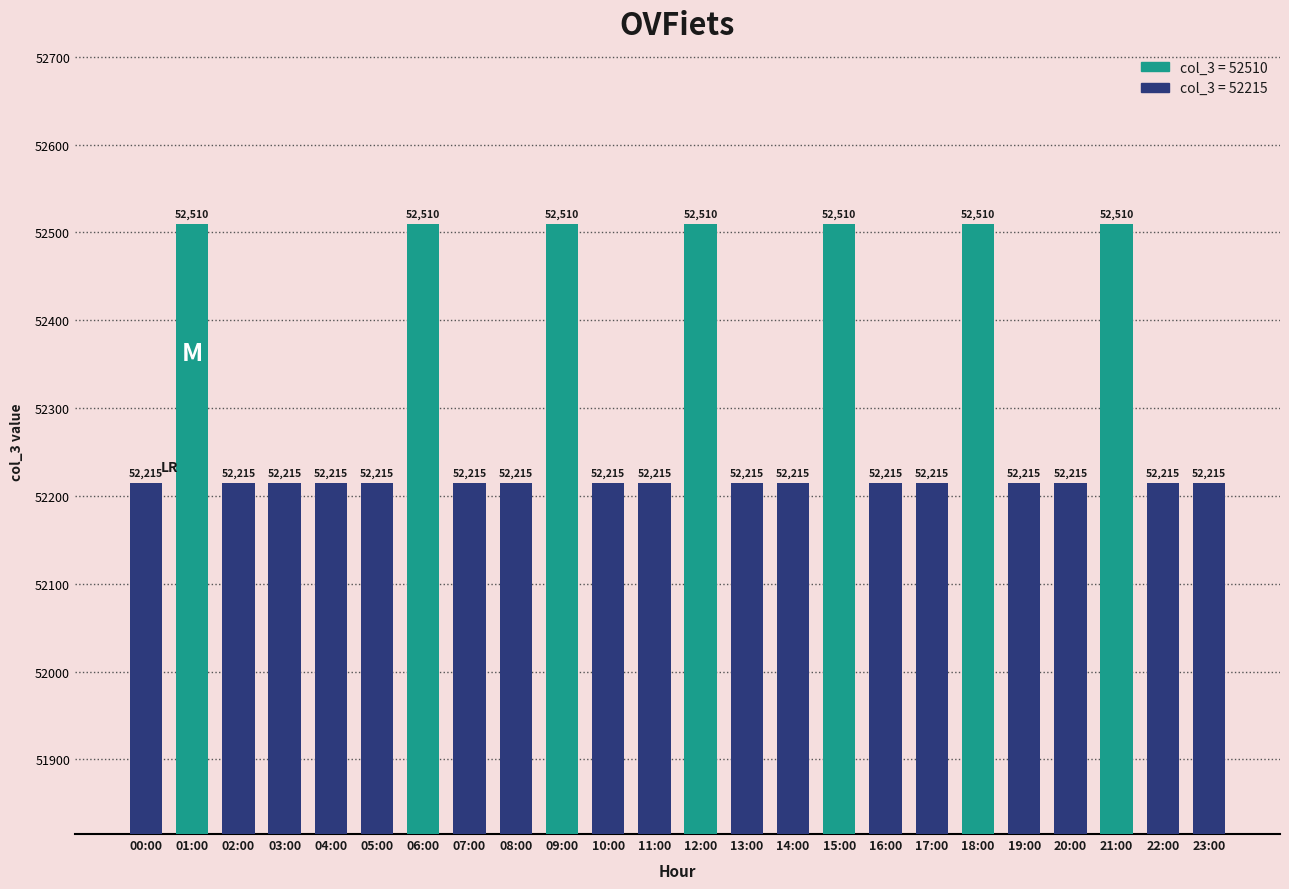

What is the greatest value displayed?

52510